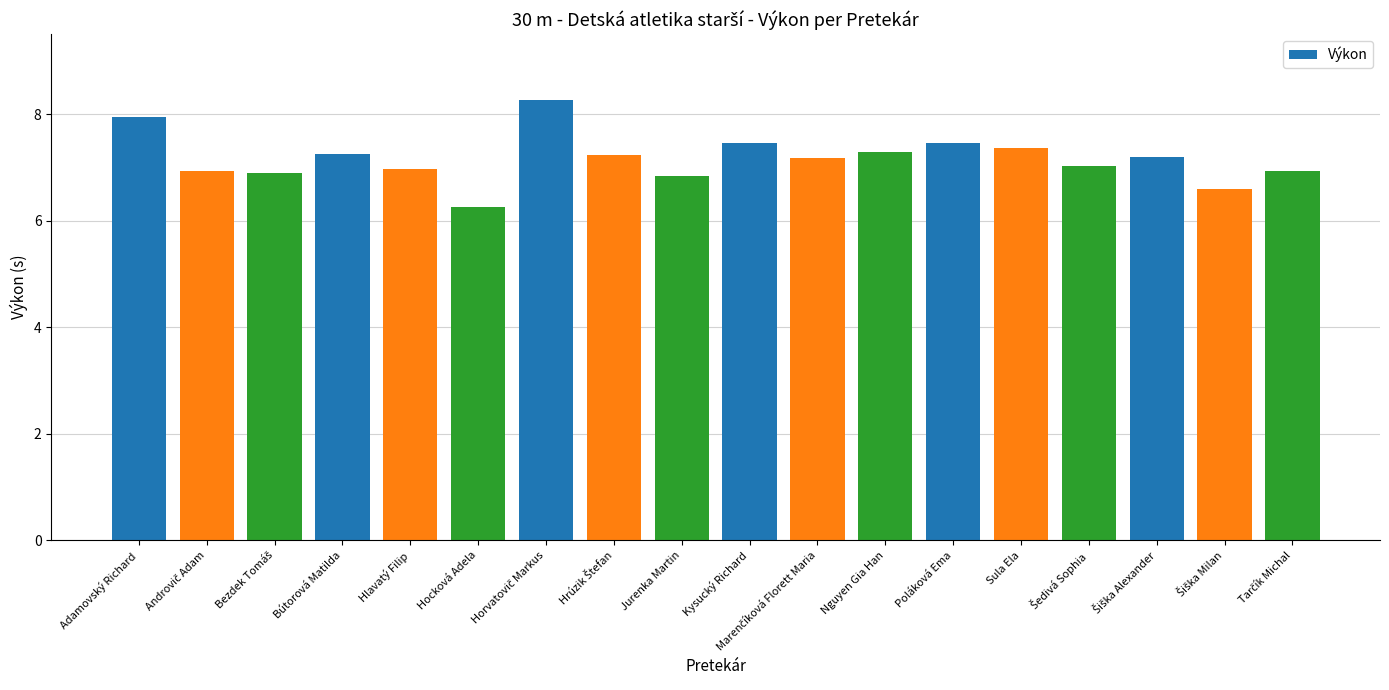

What value does the data have at Kysucký Richard?

7.5